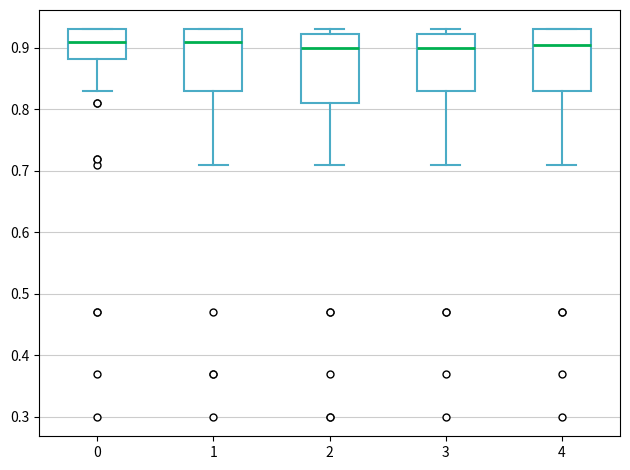

Reading left to right, transcribe this box plot: for each box, give where its median line is, the range the box spans, and where its two whiskers end, as read against the y-axis. The values are not printed on the chart, so give them approximately, as read against the axis.

0: median 0.91, box 0.88 to 0.93, whiskers 0.83 to 0.93
1: median 0.91, box 0.83 to 0.93, whiskers 0.71 to 0.93
2: median 0.90, box 0.81 to 0.92, whiskers 0.71 to 0.93
3: median 0.90, box 0.83 to 0.92, whiskers 0.71 to 0.93
4: median 0.91, box 0.83 to 0.93, whiskers 0.71 to 0.93